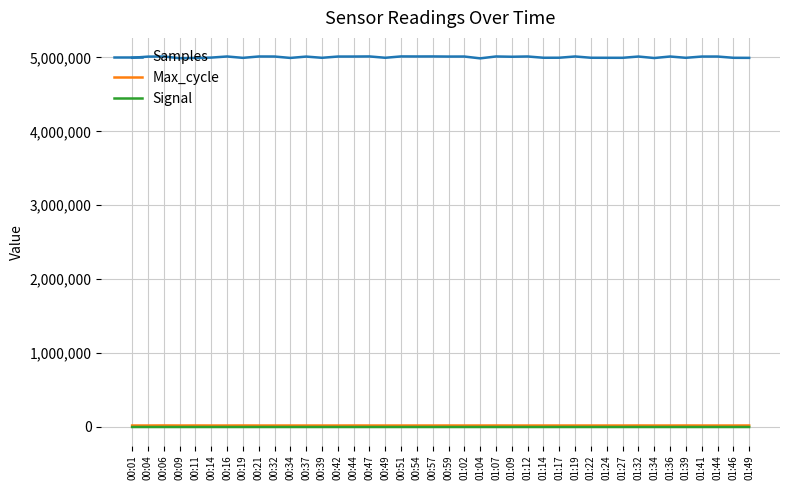

Which series has the widest spread of values?

Samples